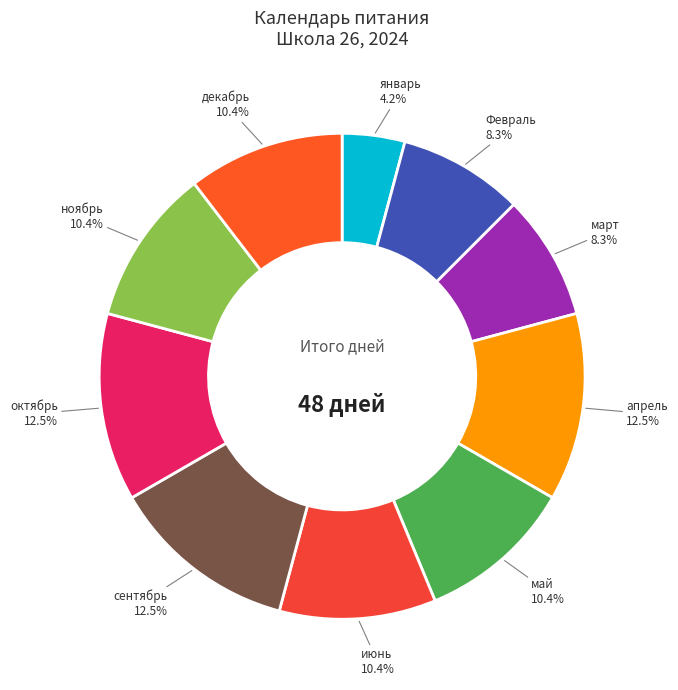

Count the number of slices in the pie.

10